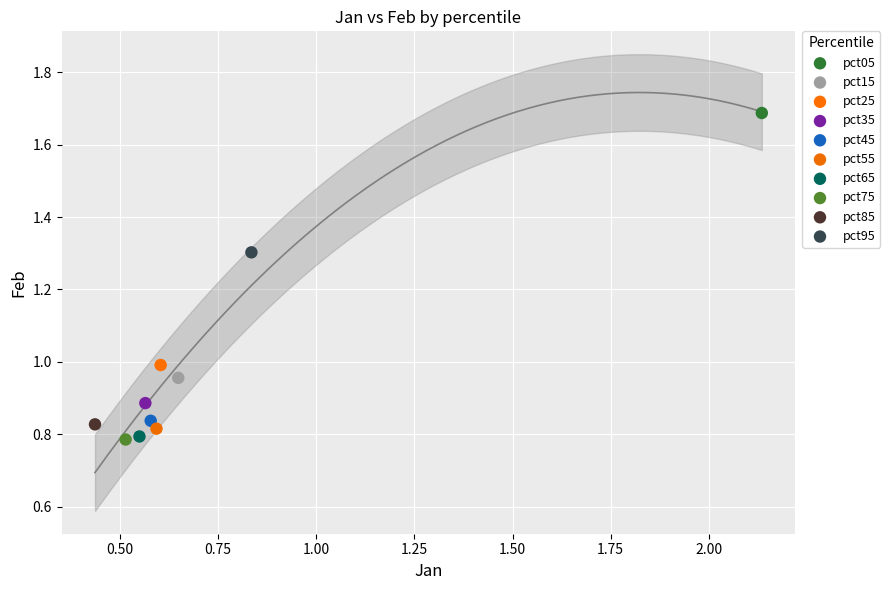

Which series reaches the maximum Y coordinate?

pct05